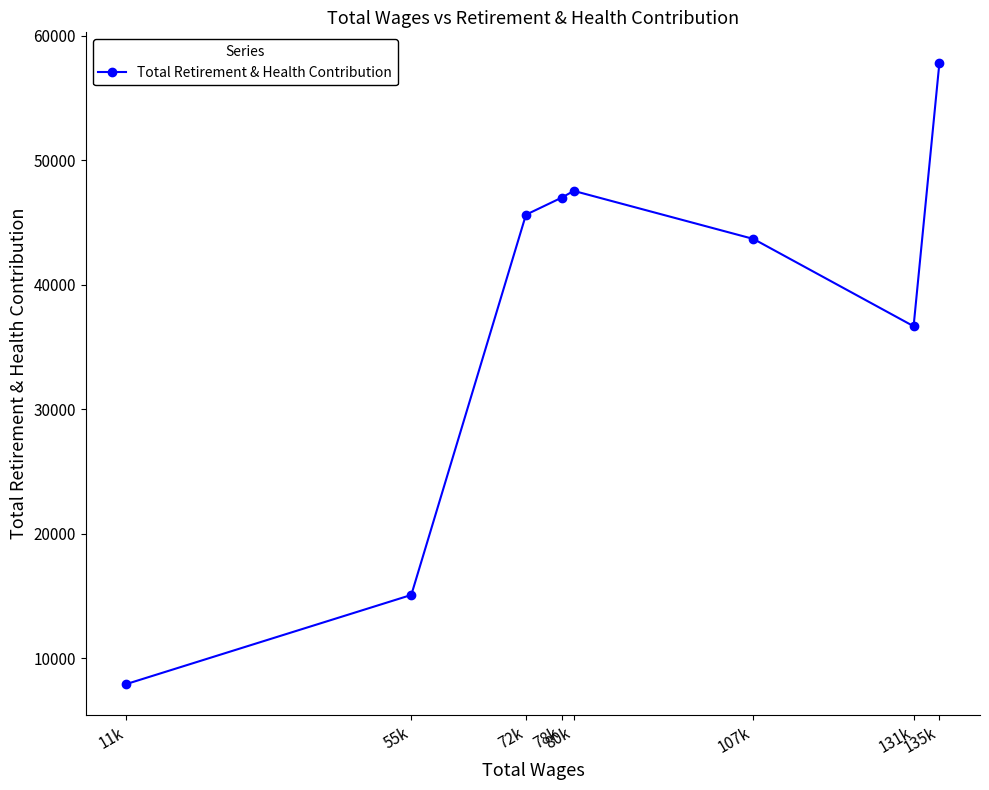

What is the change in value from 11k to 135k?

+49851